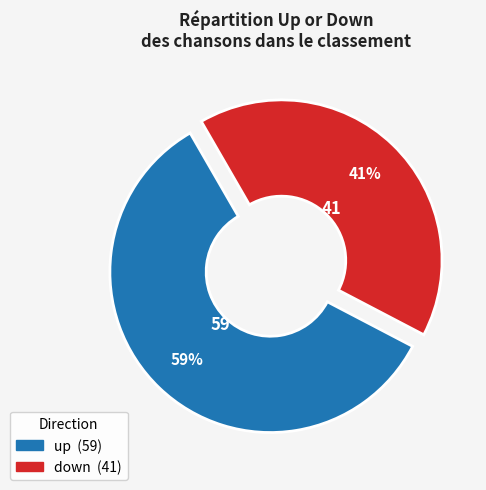

Rank the categories by value from highest to lowest.

up, down